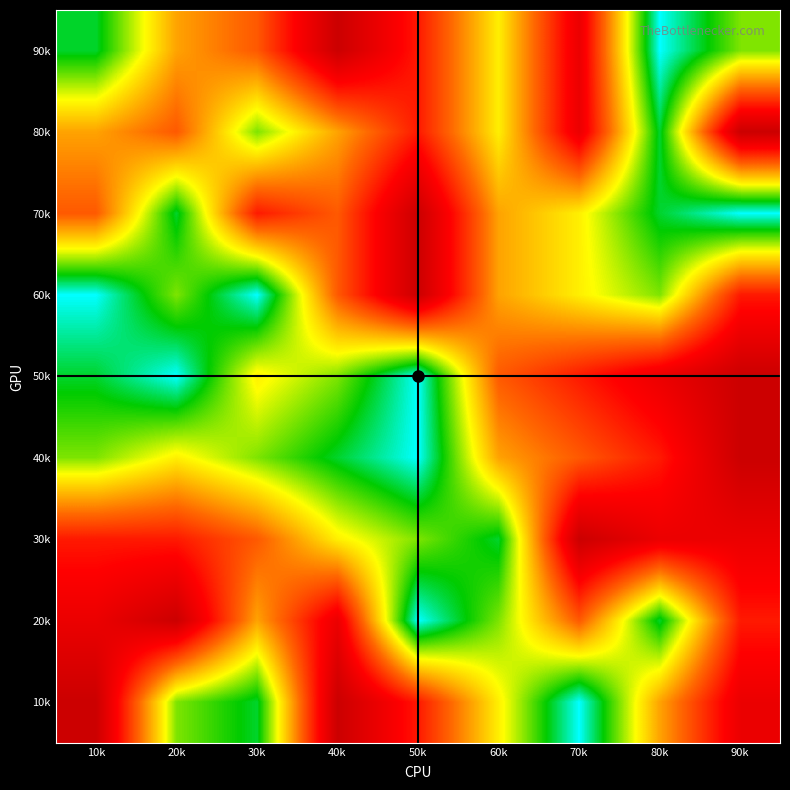

How many series are shown in this chart?

9